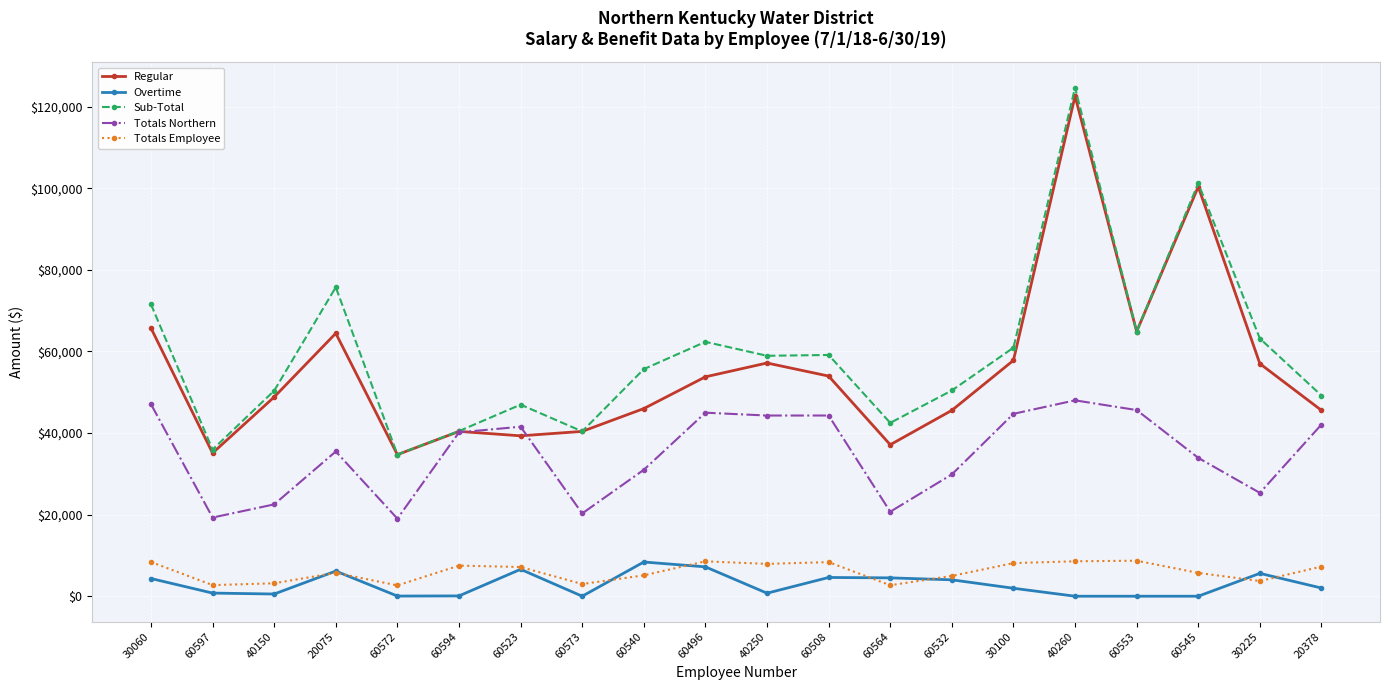

Which series has the largest total across all categories?

Sub-Total